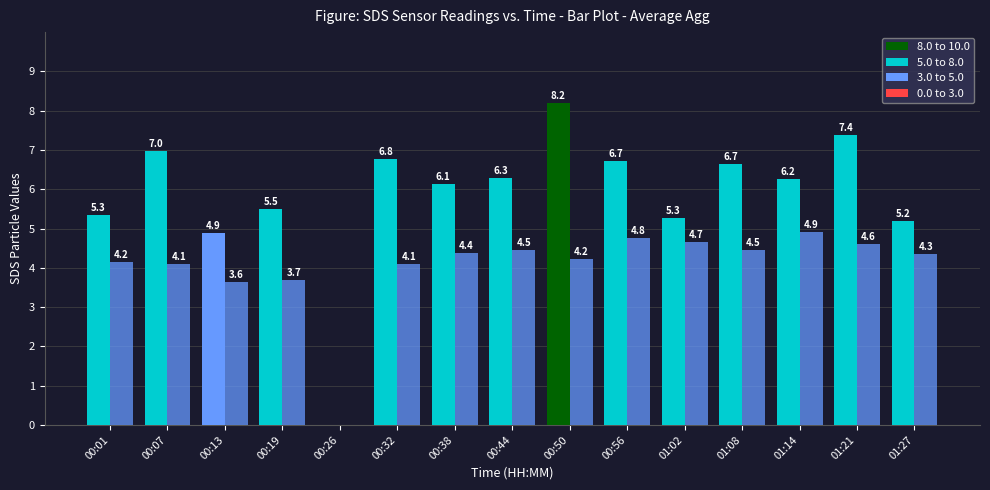

How many series are shown in this chart?

2